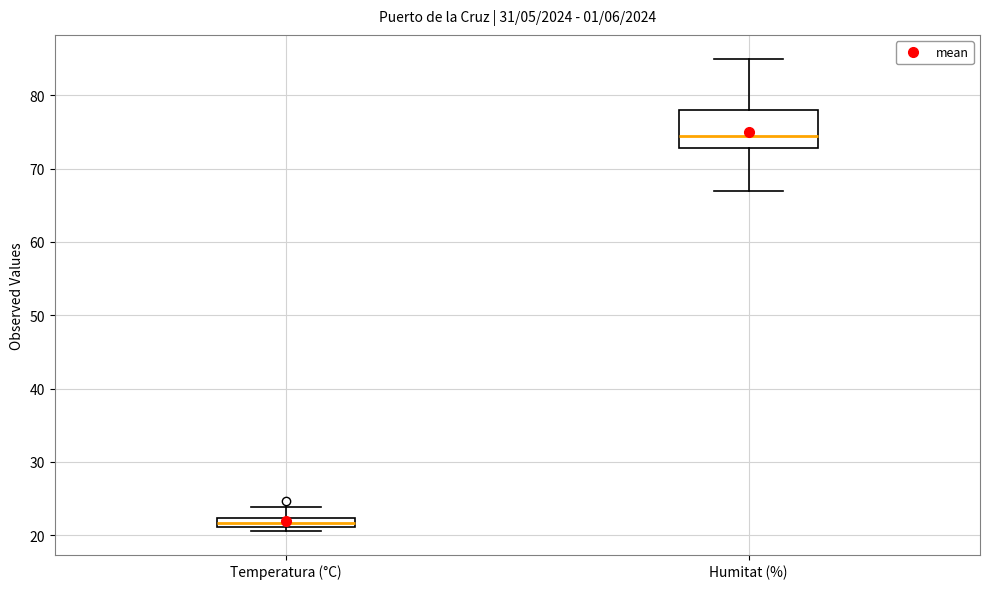

Comparing the boxes themselves (not the whiskers), which one is the tallest?

Humitat (%)